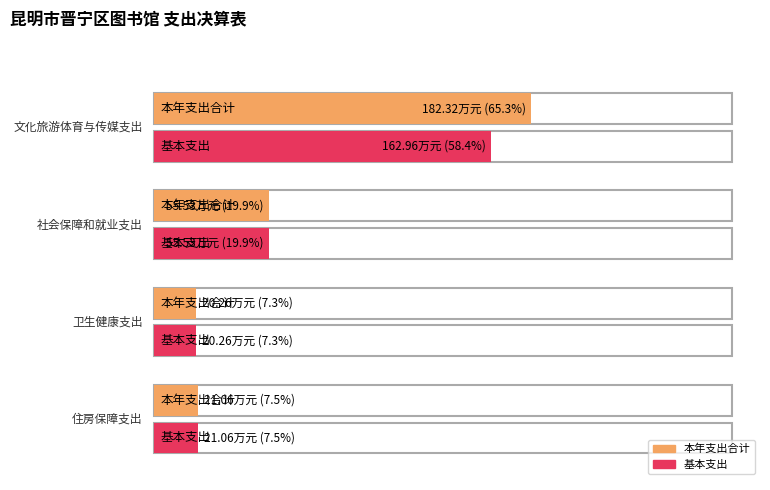

What is the highest value of the 本年支出合计 series?

182.3